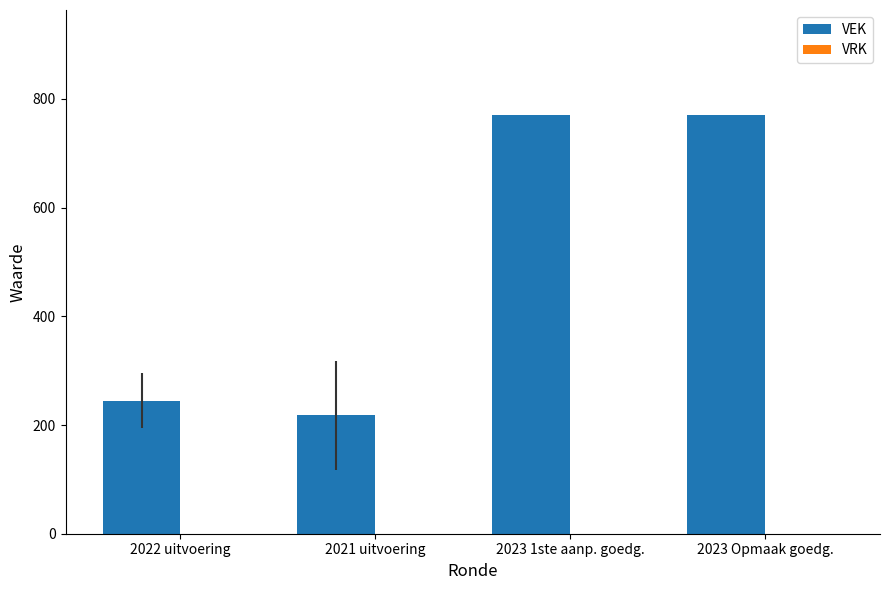

Are the bars horizontal?

No